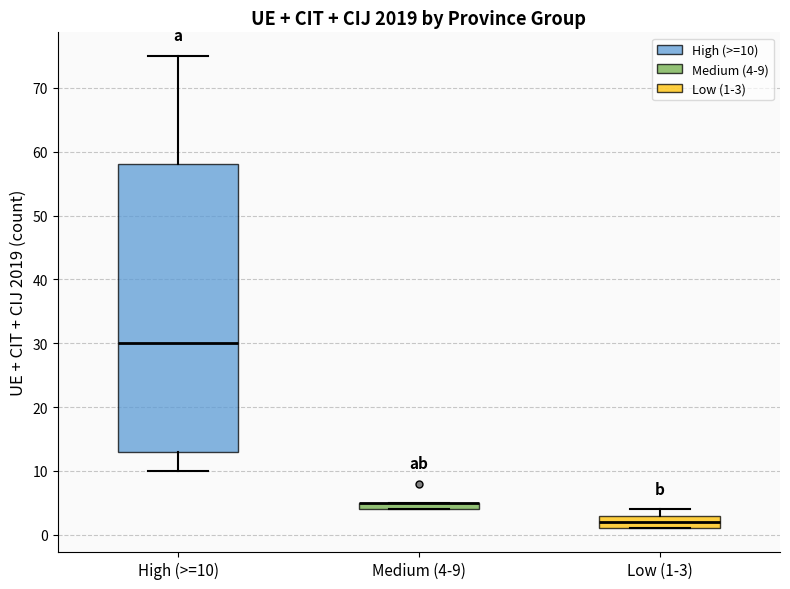

Which box is the tallest, from its lower edge to its upper edge?

High (>=10)